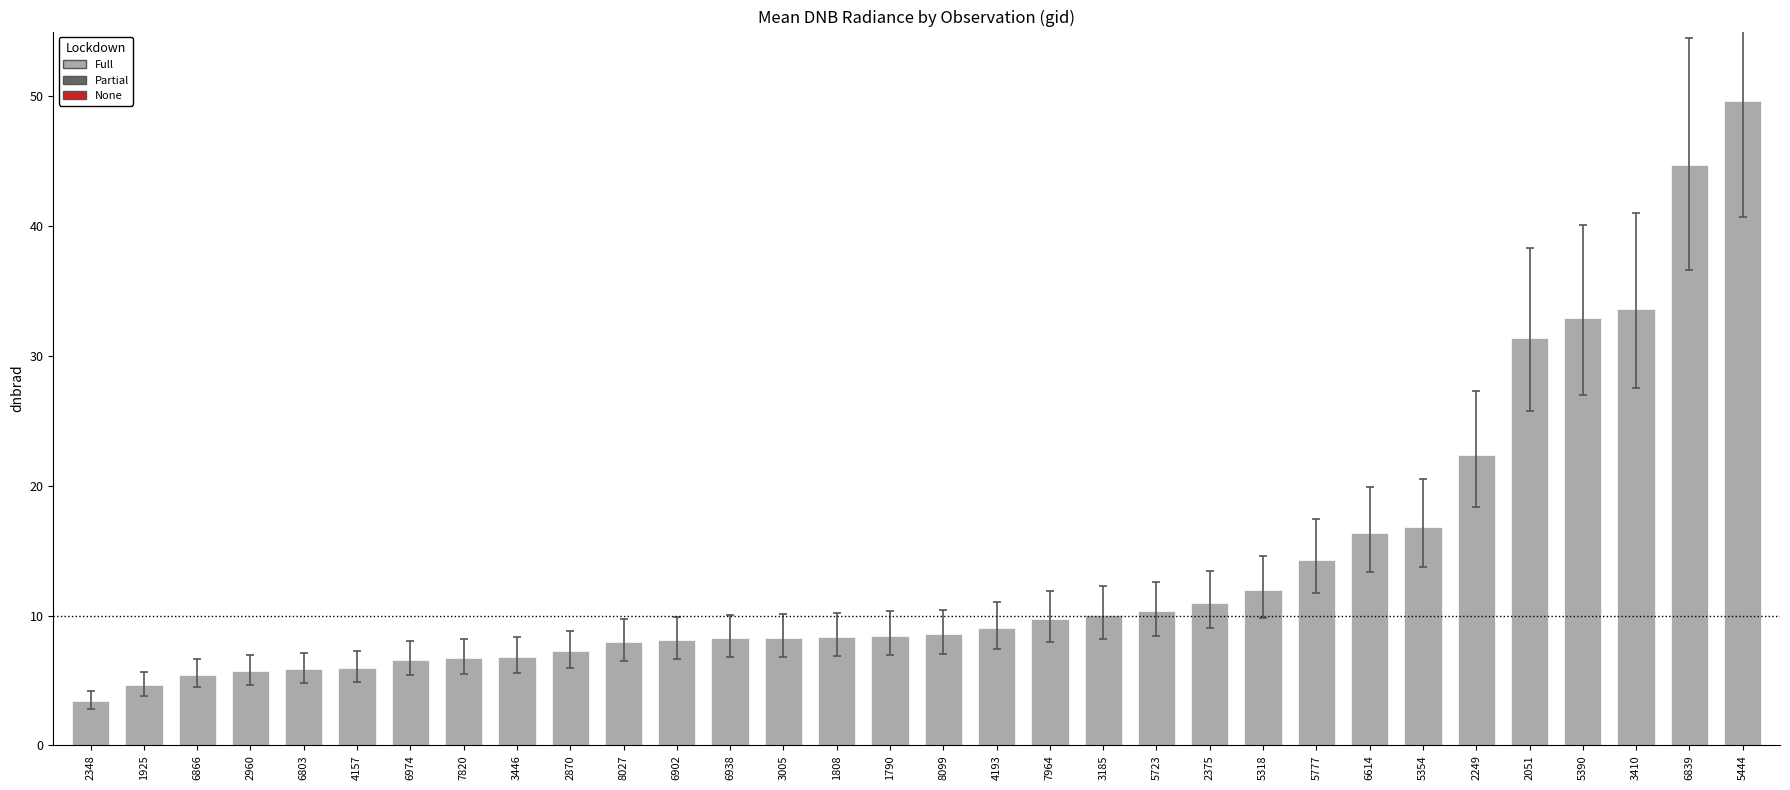

What position from the left is 6614?

25